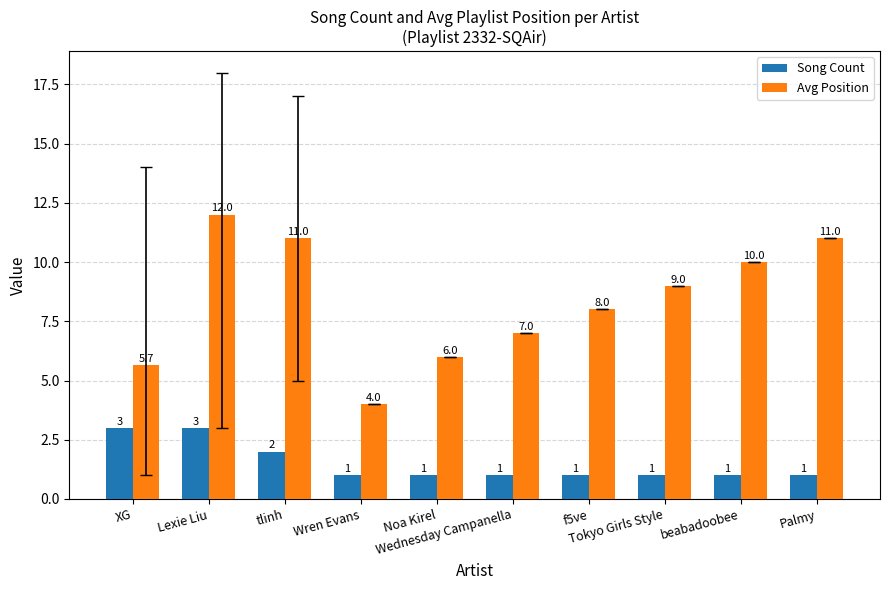

Count the Song Count values in the range 1 to 2.

8